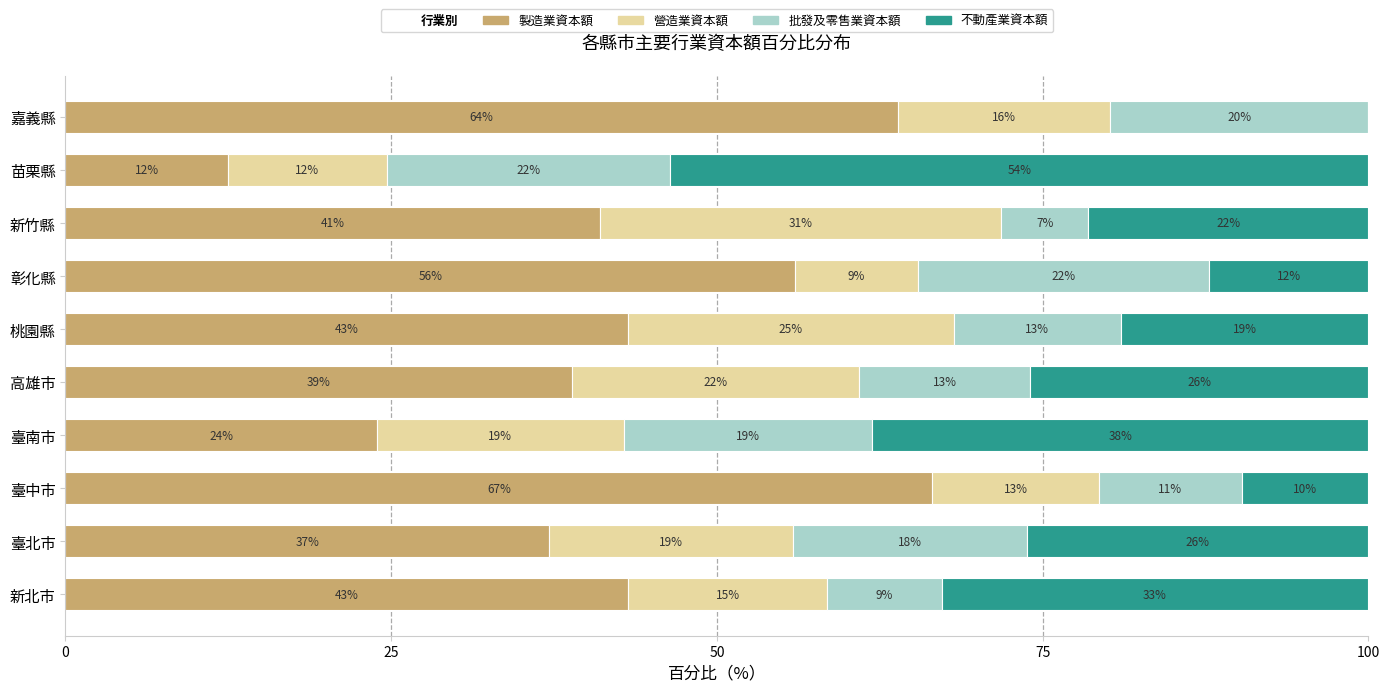

Which category has the highest value in the 製造業資本額 series?

臺中市